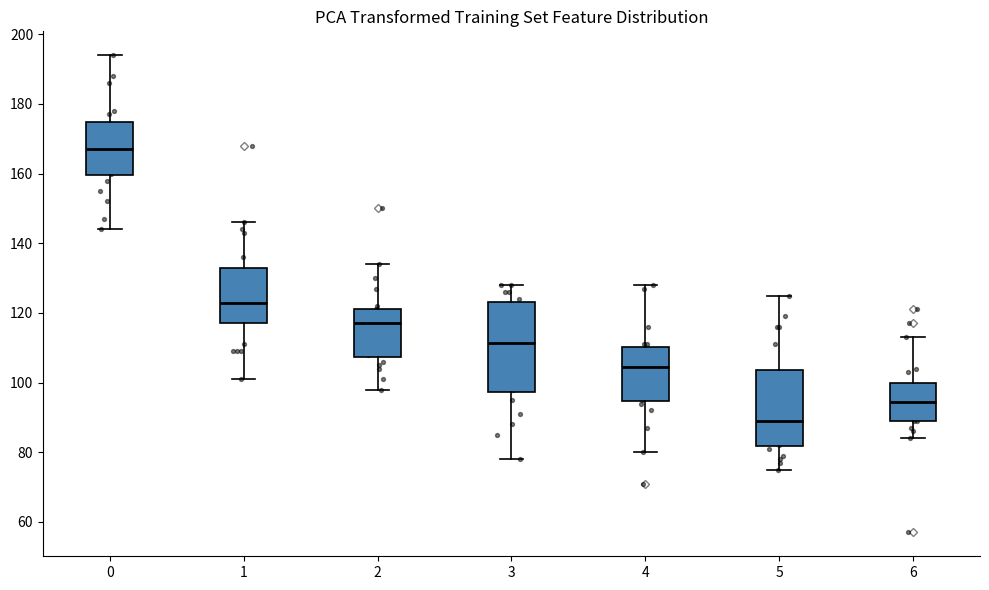

Reading left to right, transcribe this box plot: for each box, give where its median line is, the range the box spans, and where its two whiskers end, as read against the y-axis. The values are not printed on the chart, so give them approximately, as read against the axis.

0: median 168, box 160 to 174, whiskers 144 to 194
1: median 124, box 118 to 134, whiskers 102 to 146
2: median 118, box 108 to 122, whiskers 98 to 134
3: median 112, box 98 to 124, whiskers 78 to 128
4: median 104, box 94 to 110, whiskers 80 to 128
5: median 90, box 82 to 104, whiskers 76 to 126
6: median 94, box 90 to 100, whiskers 84 to 114